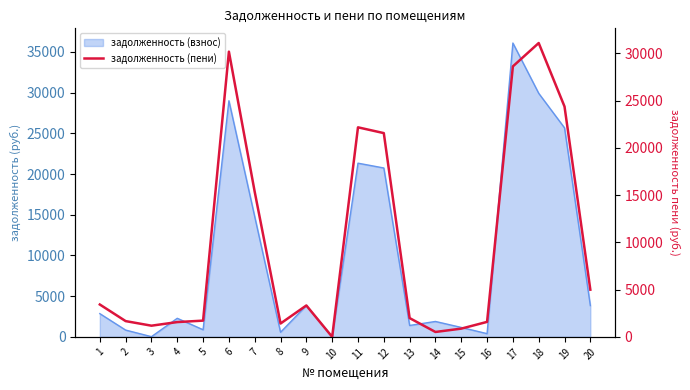

What is the ratio of the value at 9 to the value at 17?

0.1